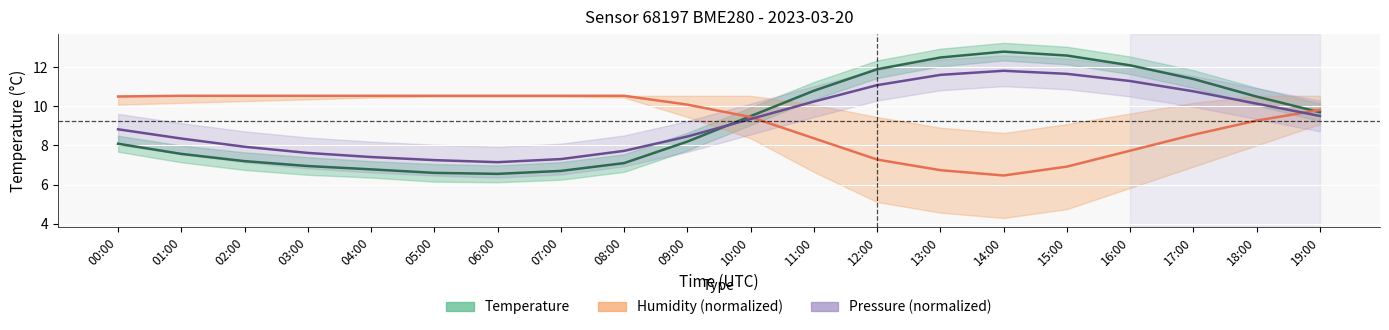

What is the average value of the Pressure (normalized) series?

9.3